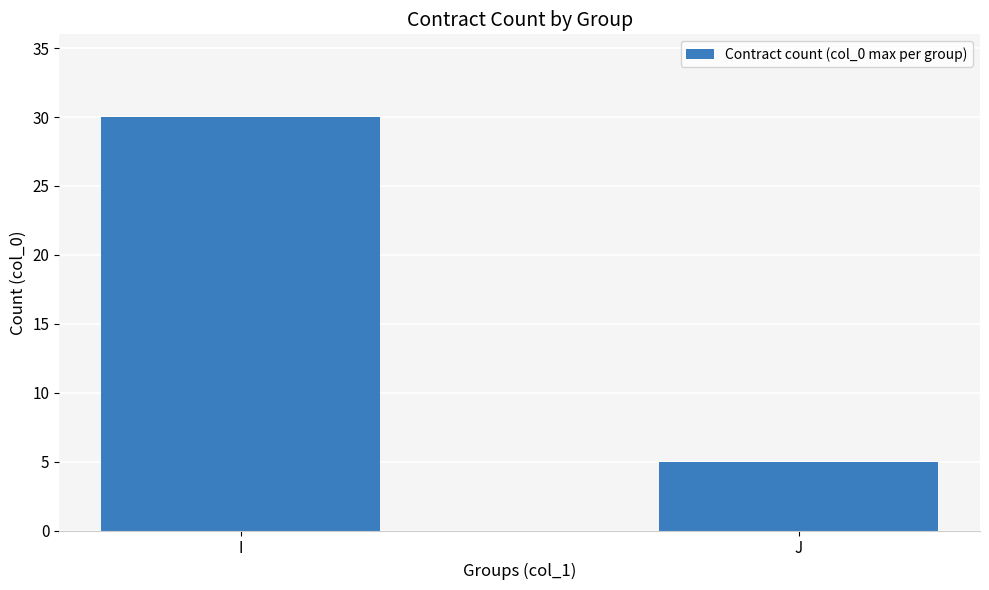

Are the bars grouped side by side (vs. stacked)?

No